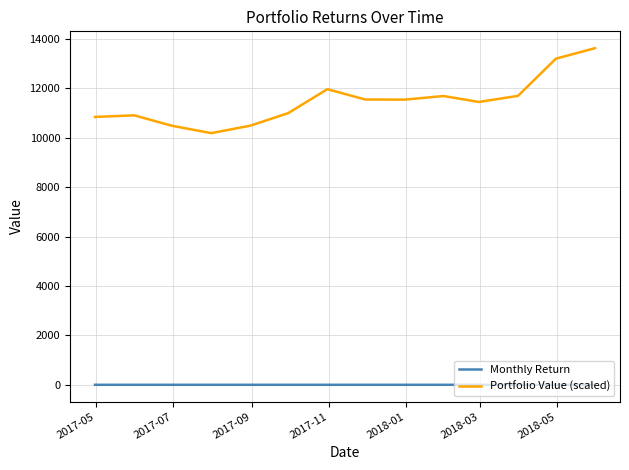

How many values in the Portfolio Value (scaled) series are below 11542?

7